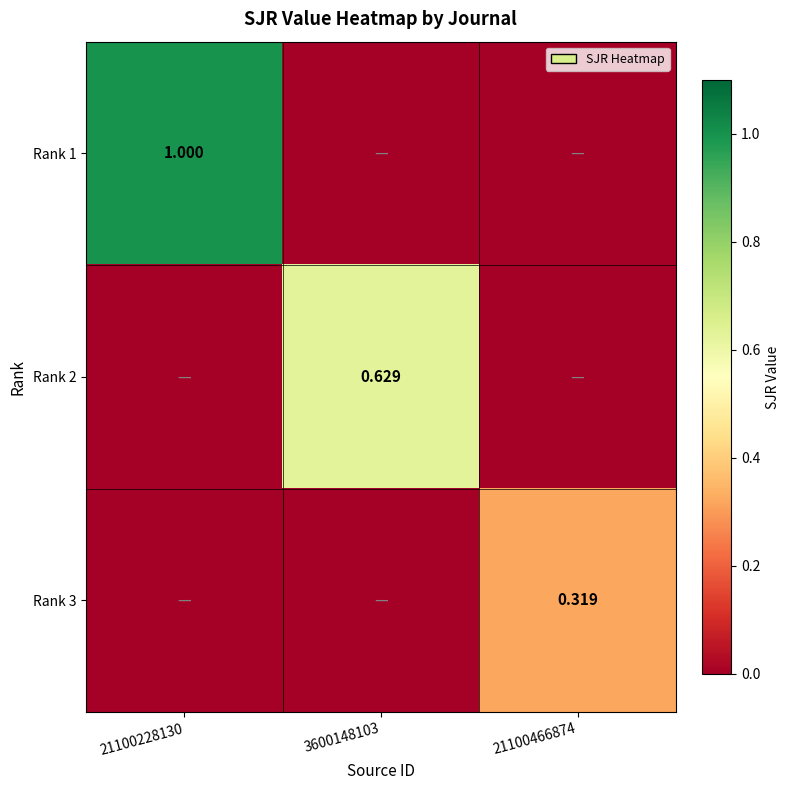

Which series has the largest total across all categories?

Rank 1